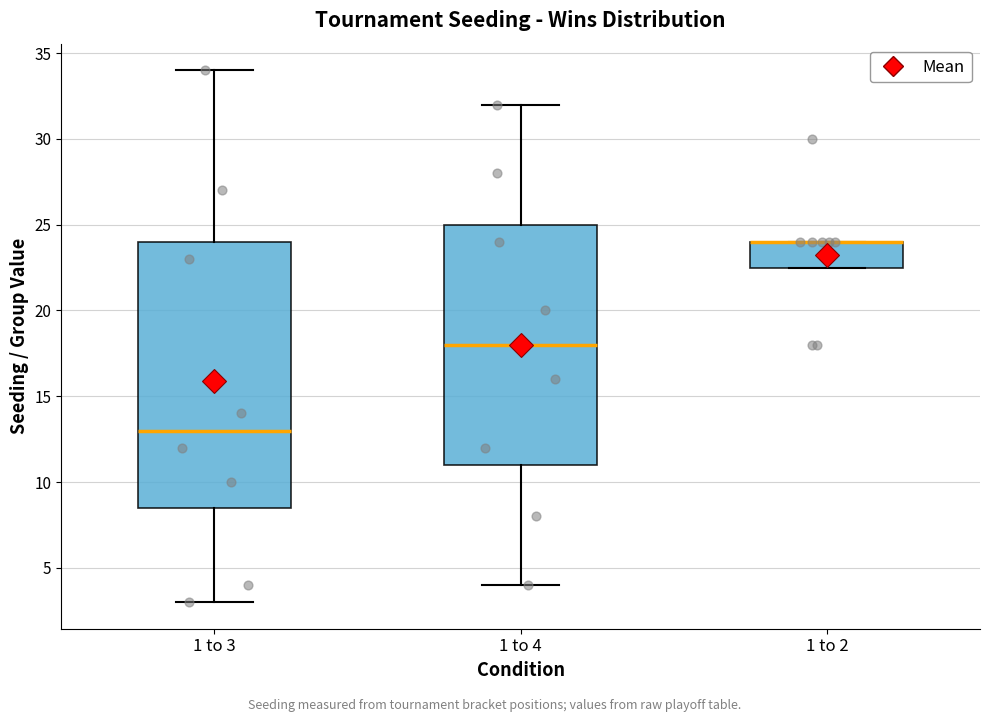

Reading left to right, read every box against the y-axis: the position of its median line, the range the box covers, and the ends of its whiskers. The values are not printed on the chart, so give them approximately, as read against the axis.

1 to 3: median 13.0, box 8.5 to 24.0, whiskers 3.0 to 34.0
1 to 4: median 18.0, box 11.0 to 25.0, whiskers 4.0 to 32.0
1 to 2: median 24.0 (drawn on the box's upper edge), box 22.5 to 24.0, whiskers 22.5 to 24.0